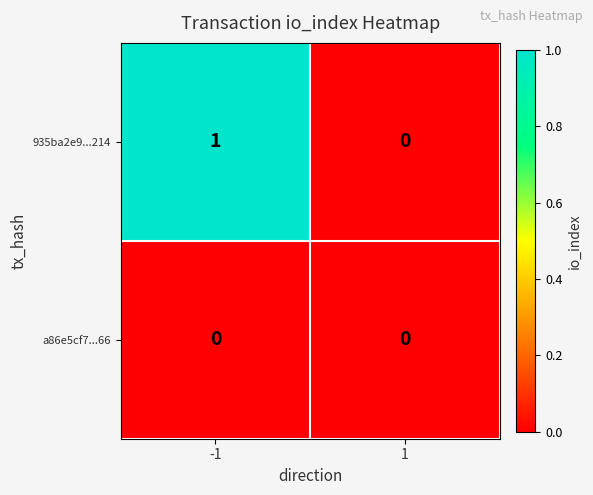

Is it true that 935ba2e9...214 equals -1 at 1?

False